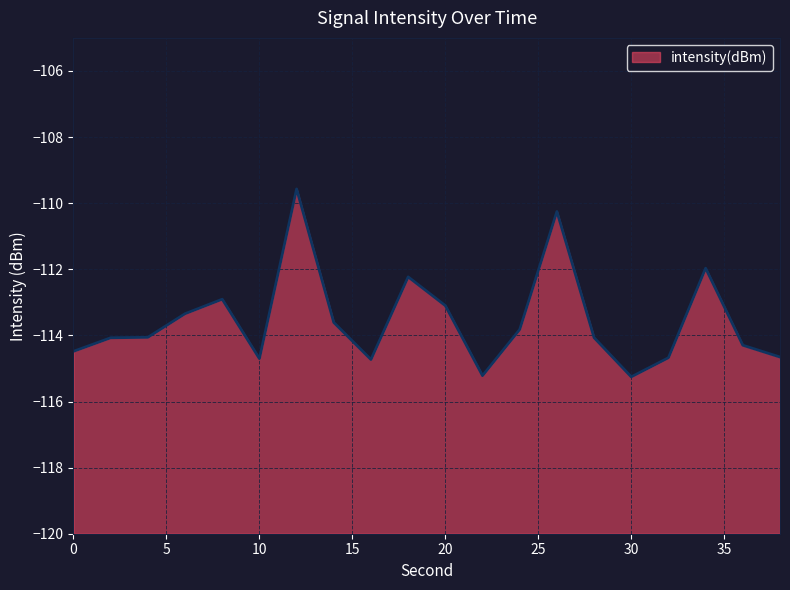

List the labels in order of value, largest first.

12, 26, 34, 18, 8, 20, 6, 14, 24, 4, 28, 2, 36, 0, 38, 32, 10, 16, 22, 30